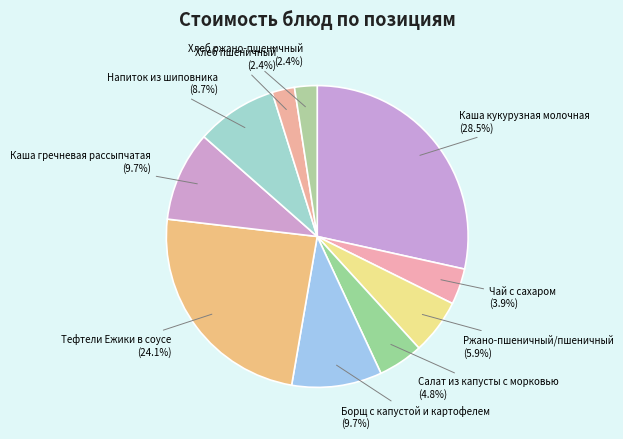

Which category has the biggest portion of the pie?

Каша кукурузная молочная